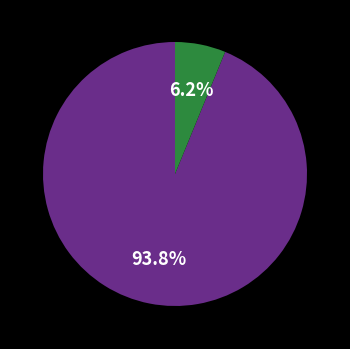

Between other and 27 (min_cycle), which is larger?

27 (min_cycle)